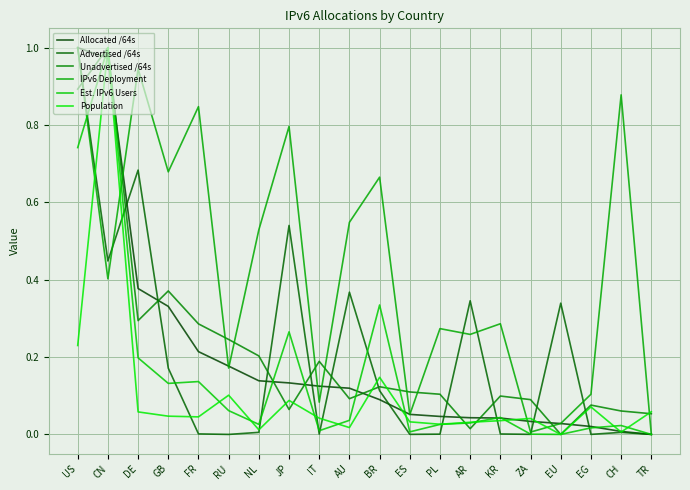

Is the value of Est. IPv6 Users at US greater than the value of IPv6 Deployment at KR?

Yes